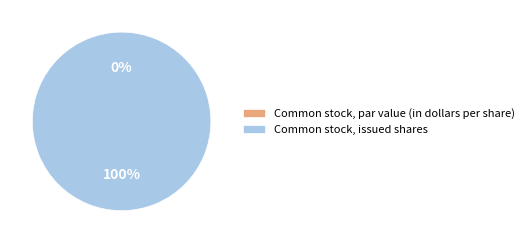

What is the change in value from Common stock, par value (in dollars per share) to Common stock, issued shares?

+536431203